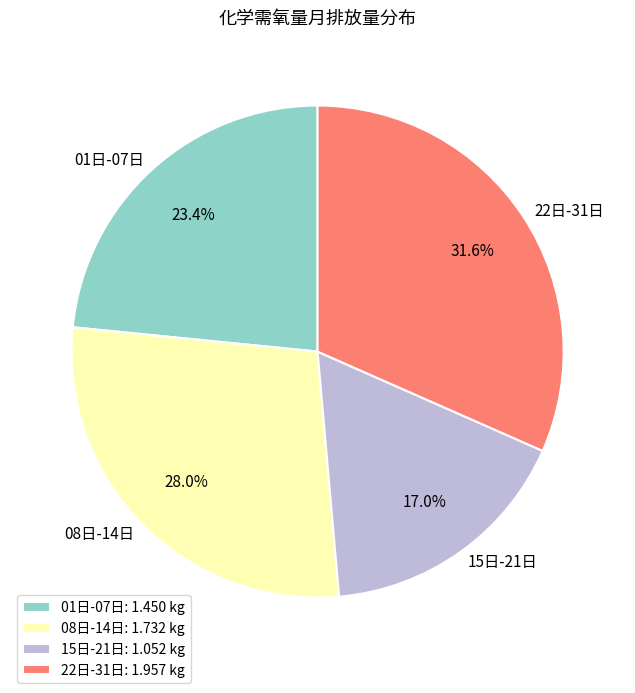

How many slices are in this pie chart?

4